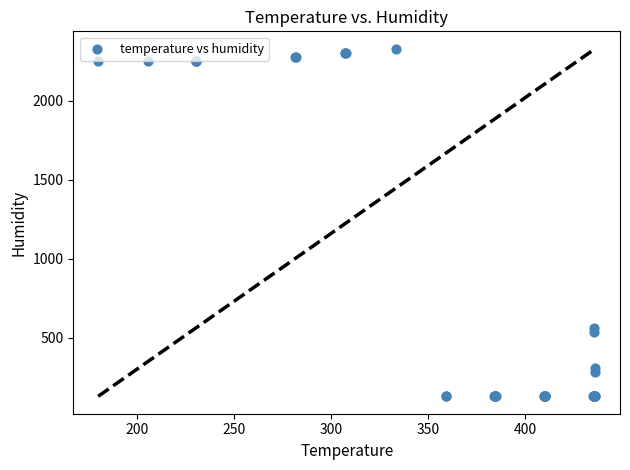

What Y value in the scatter plot is closest to 1228?

563.2